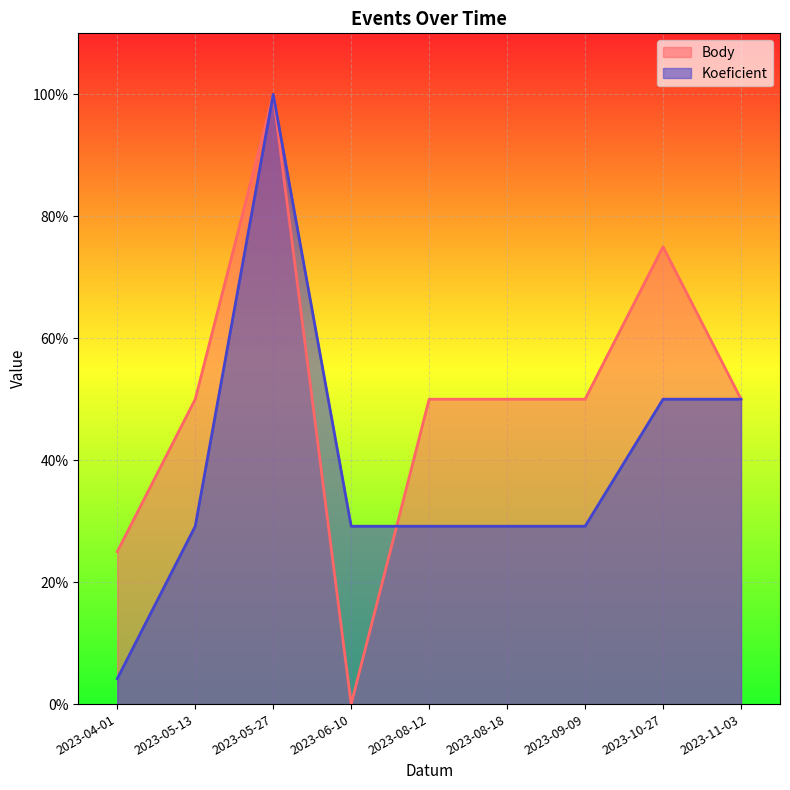

Is it true that Body equals 1.0 at 2023-05-27?

True